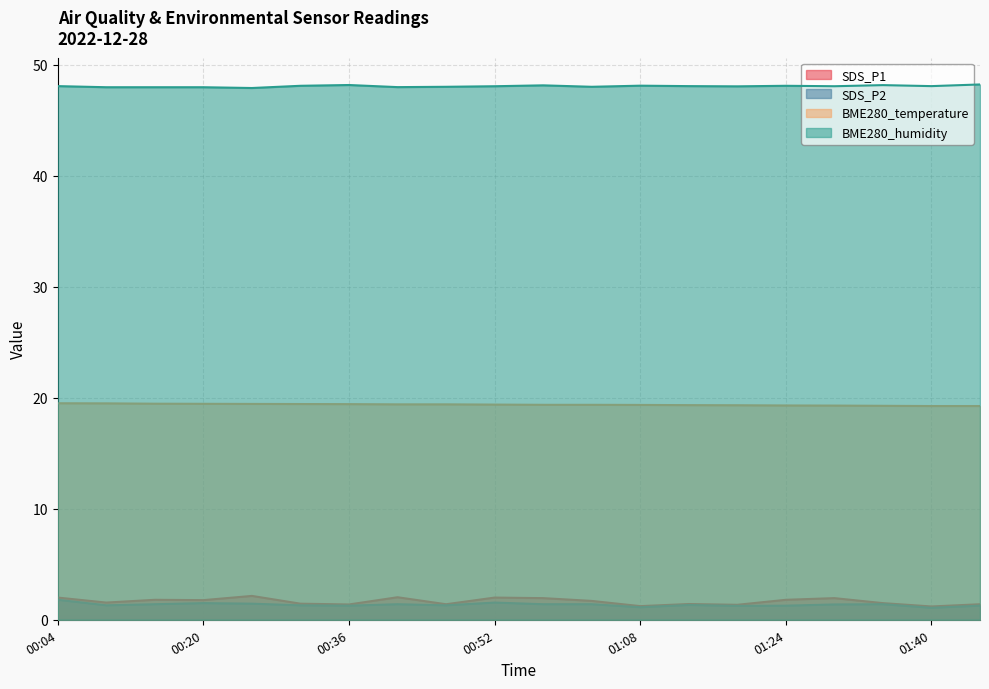

List the series in order of their peak value, lowest first.

SDS_P2, SDS_P1, BME280_temperature, BME280_humidity